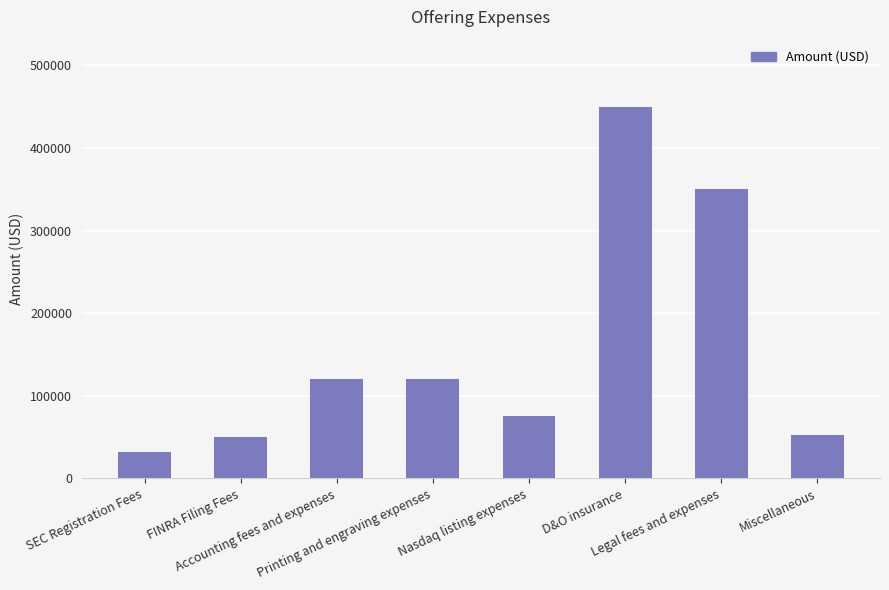

Does the chart contain any negative values?

No